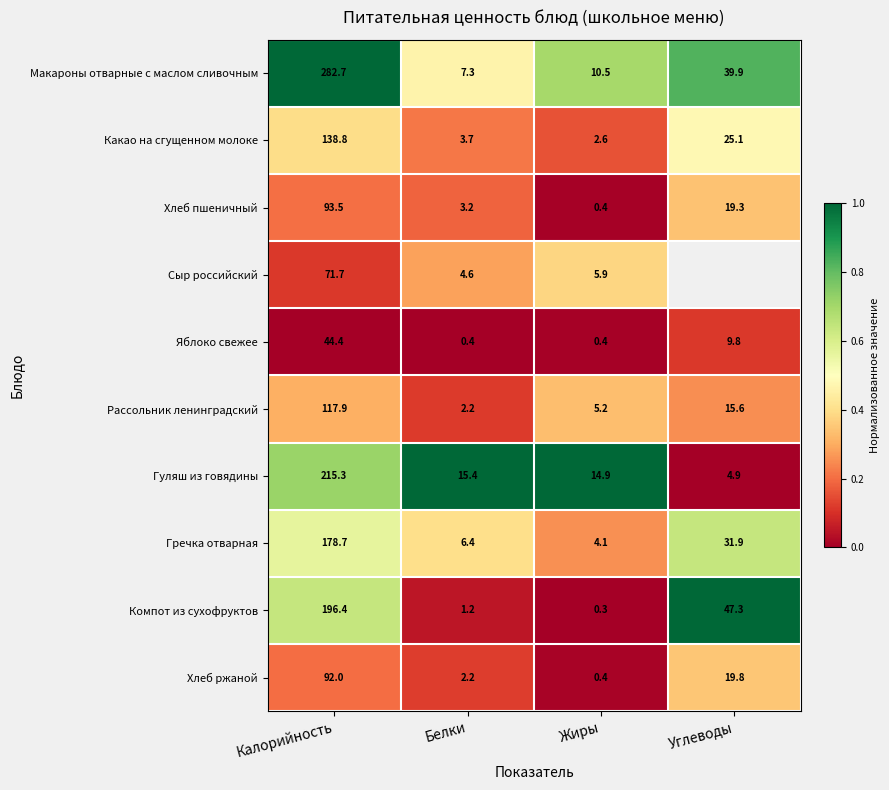

What is the maximum value shown in the chart?

1.0